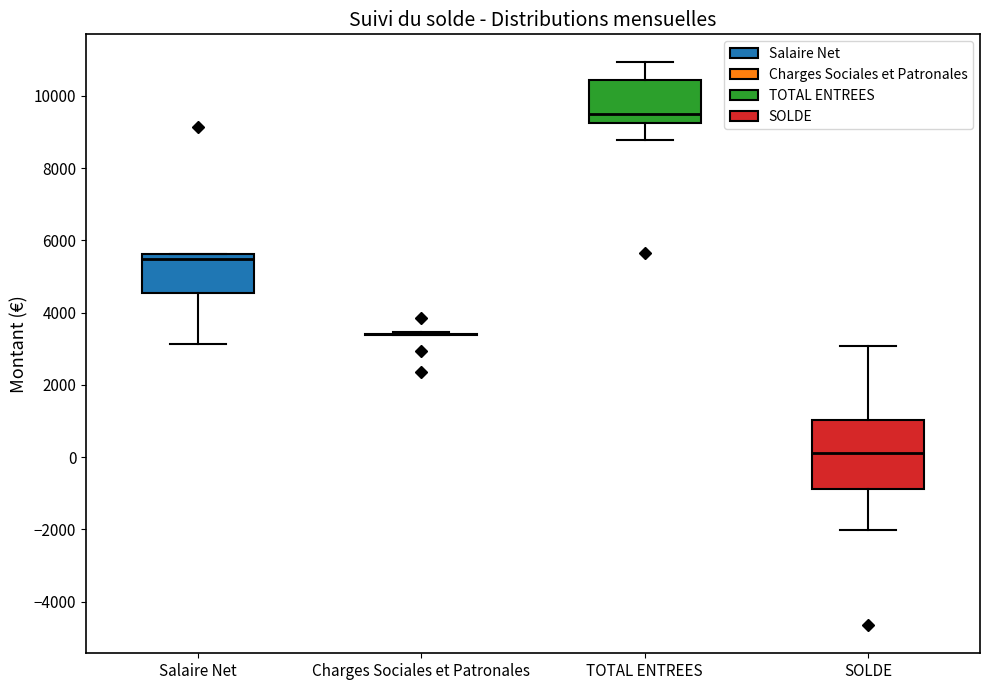

Comparing the boxes themselves (not the whiskers), which one is the tallest?

SOLDE